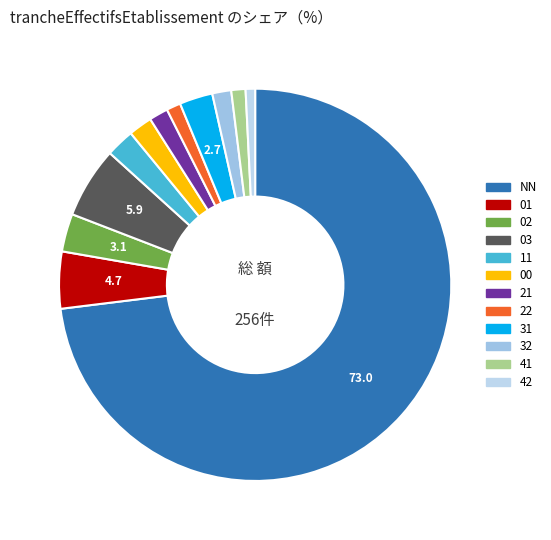

Count the number of slices in the pie.

12